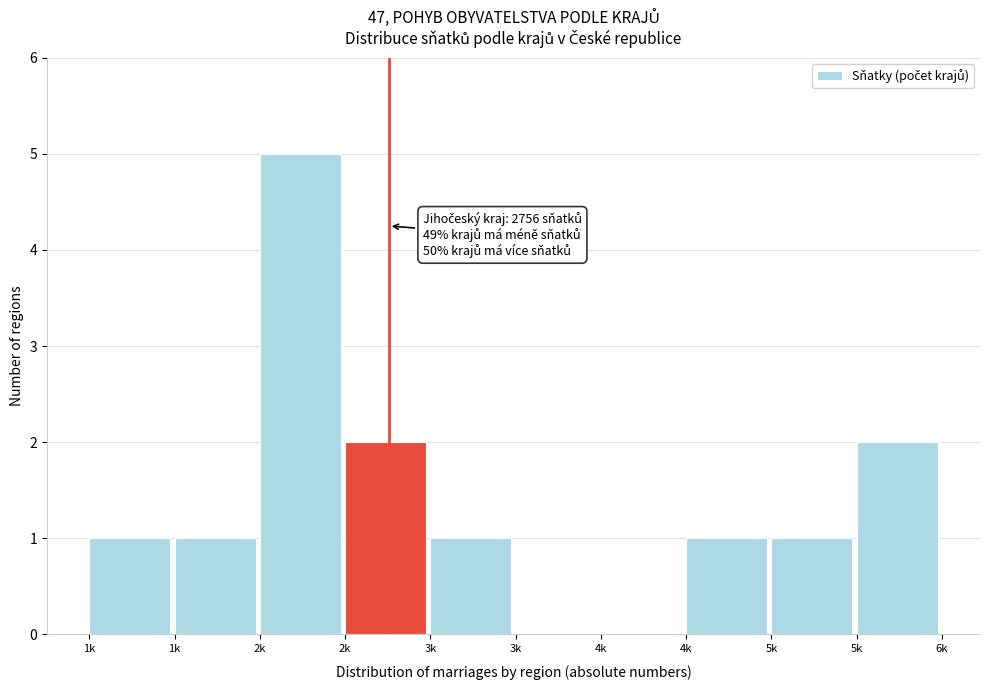

Are the bars horizontal?

No